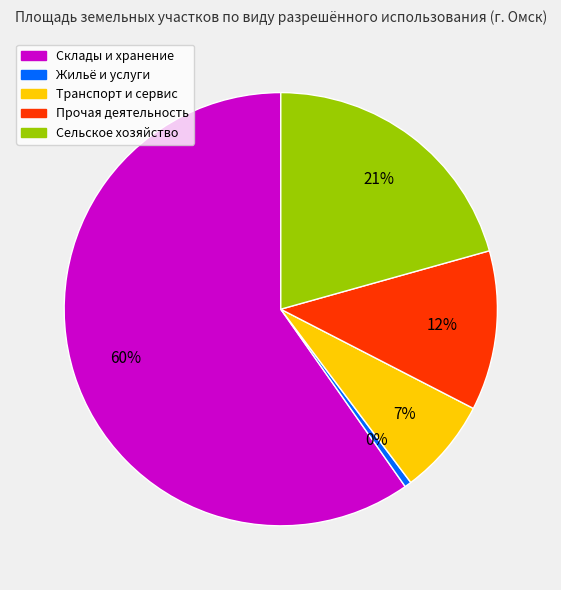

Is there a majority slice in this chart?

Yes